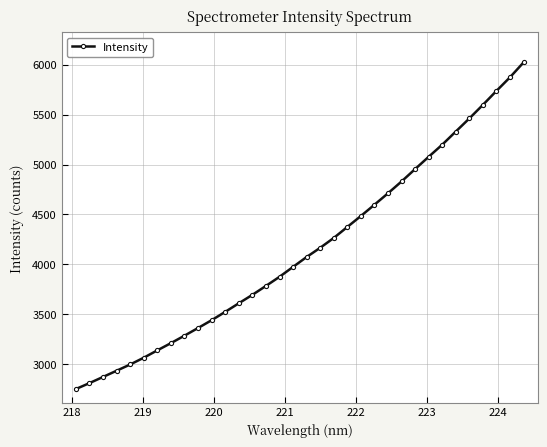

Reading left to right, list all the values displayed in this chart.

2752.3	2811.5	2873.3	2935.6	2998.1	3066.0	3139.7	3211.9	3286.8	3363.4	3441.6	3525.2	3610.8	3695.4	3784.7	3876.0	3975.4	4074.3	4166.7	4265.1	4375.2	4485.1	4598.0	4712.6	4831.0	4955.1	5078.0	5199.4	5330.7	5462.0	5597.9	5737.5	5874.0	6022.7